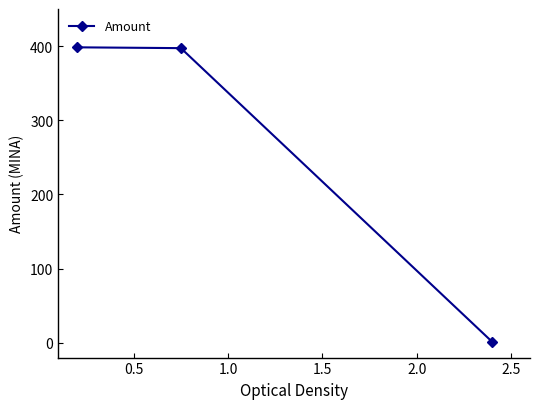

What is the maximum value shown in the chart?

398.3